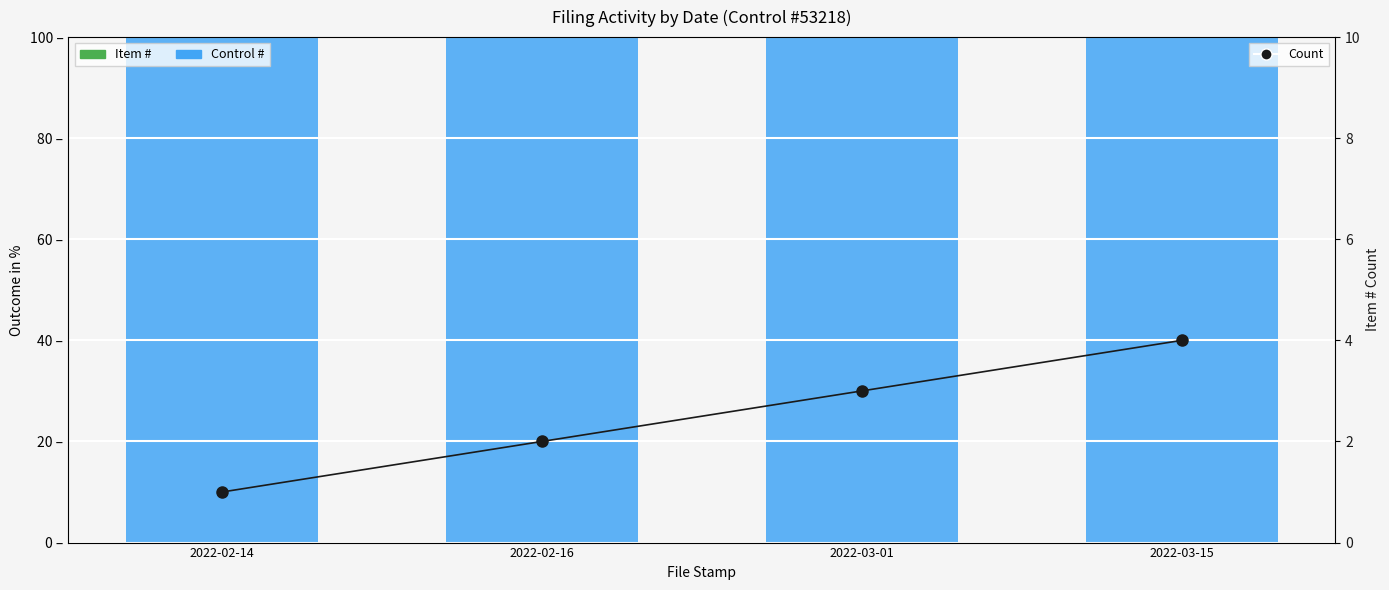

Reading right to left, transcribe all the data shown in this chart.

Item #: 0.0	0.0	0.0	0.0
Control #: 100.0	100.0	100.0	100.0
Count (Item #): 4.0	3.0	2.0	1.0